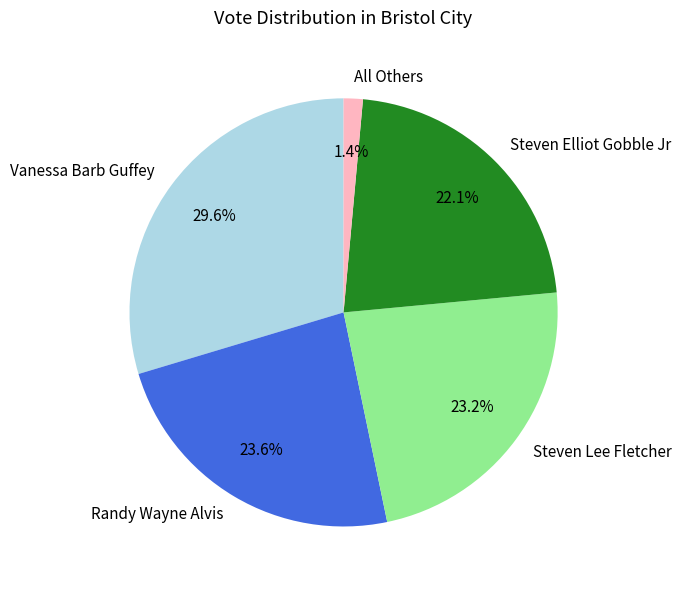

How many segments does this pie chart have?

5